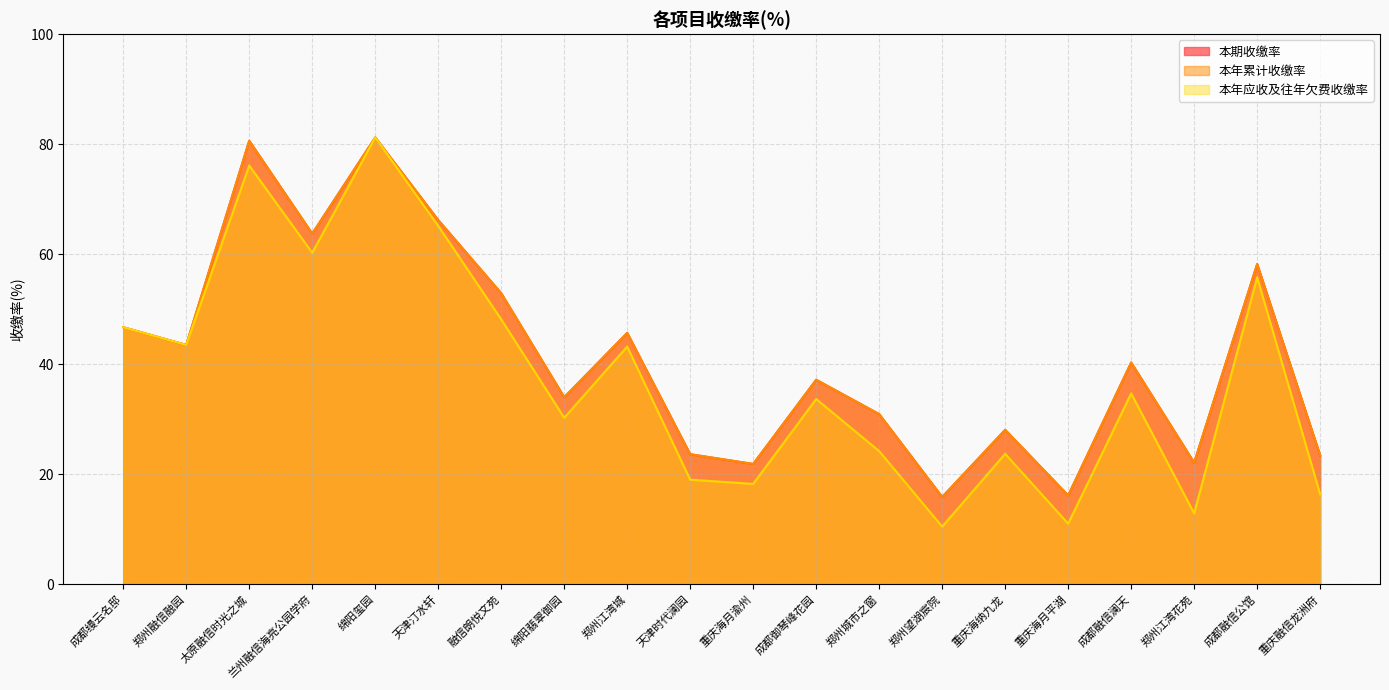

At which label is 本期收缴率 closest to 48?

成都缦云名邸